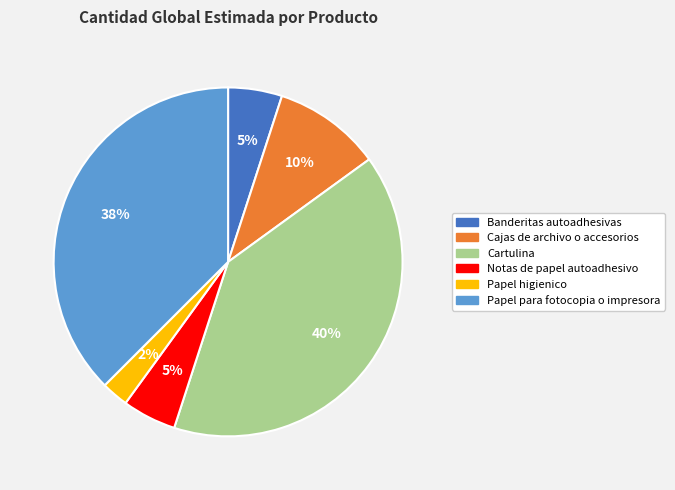

Is Cartulina the majority of the pie?

No